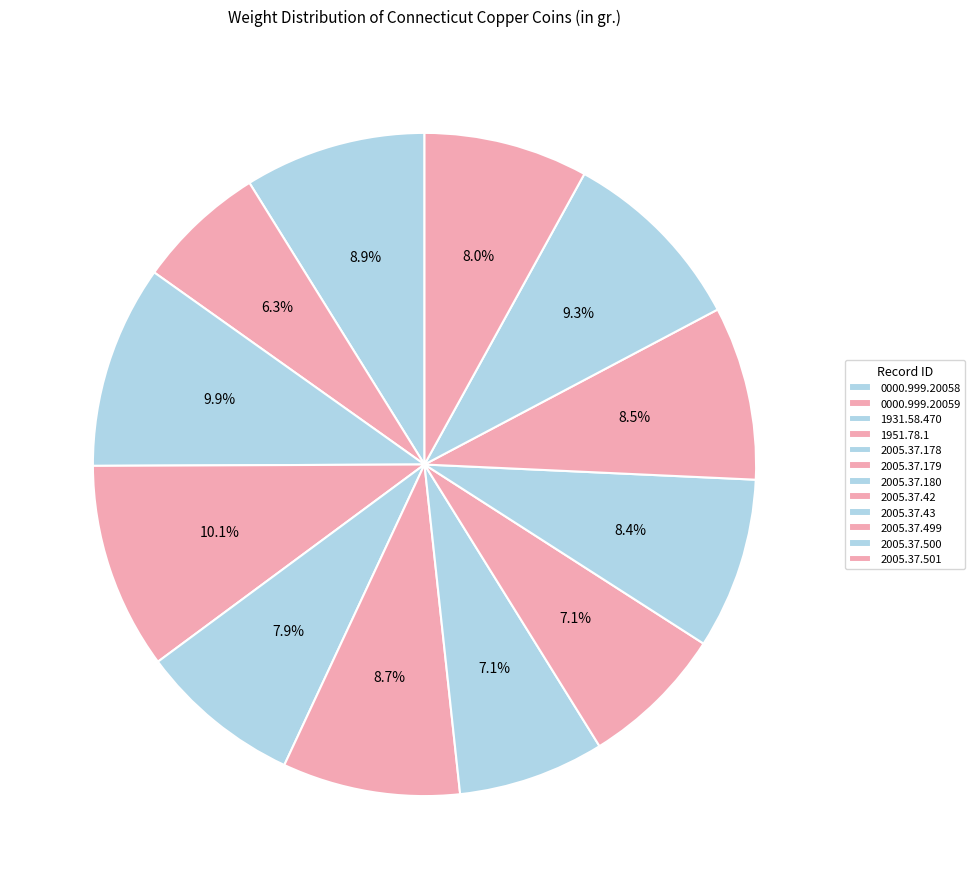

To the nearest percent, what portion does 2005.37.180 represent?

7%